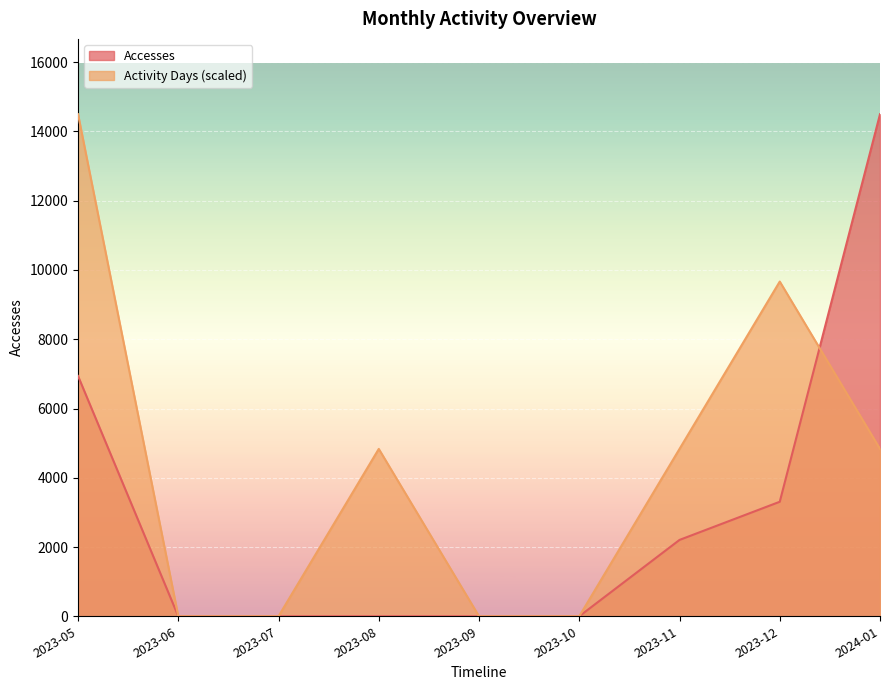

What is the difference between the maximum and minimum values in the Activity Days series?

14499